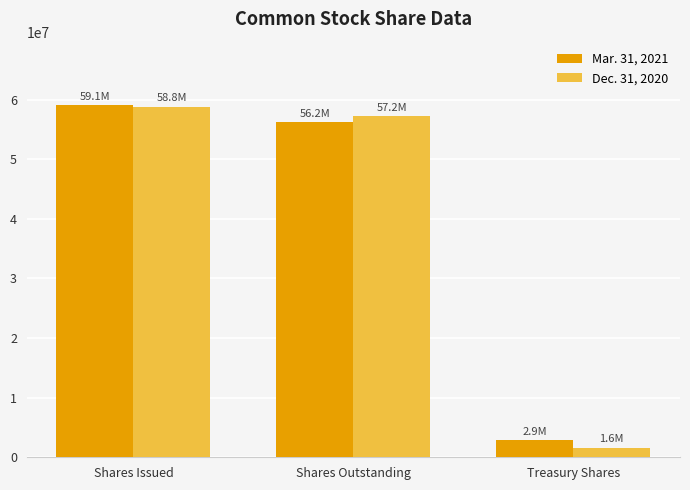

Between Shares Outstanding and Treasury Shares, which series saw the biggest shift?

Dec. 31, 2020